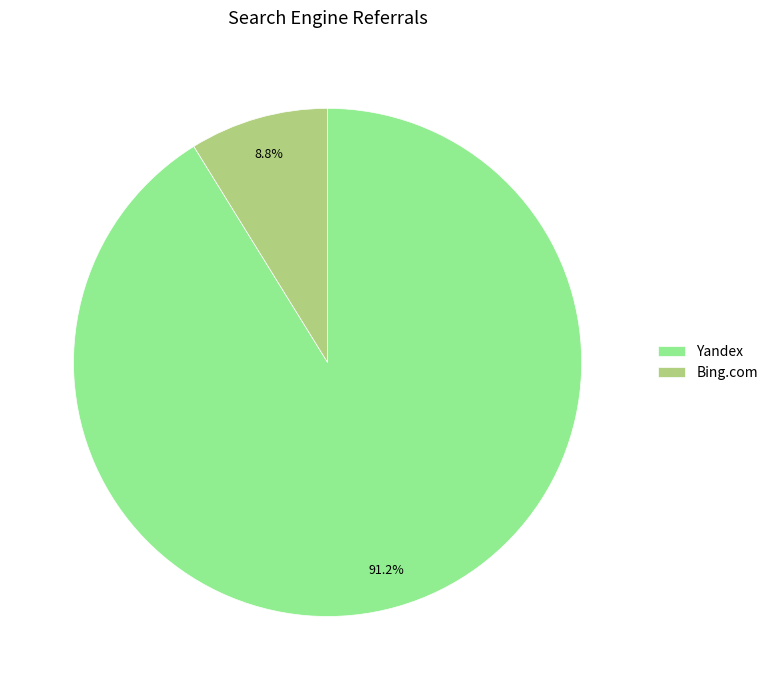

Rank the categories by value from lowest to highest.

Bing.com, Yandex